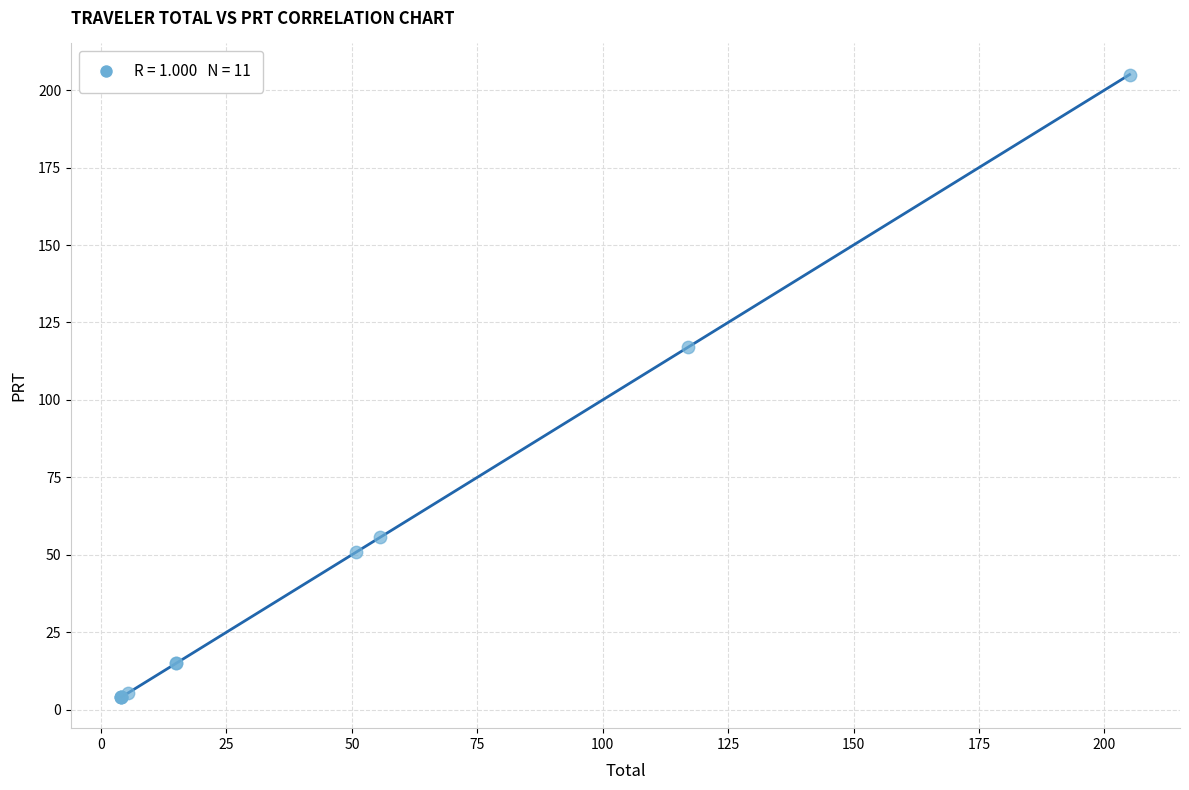

What Y value in the scatter plot is closest to 104?

117.0